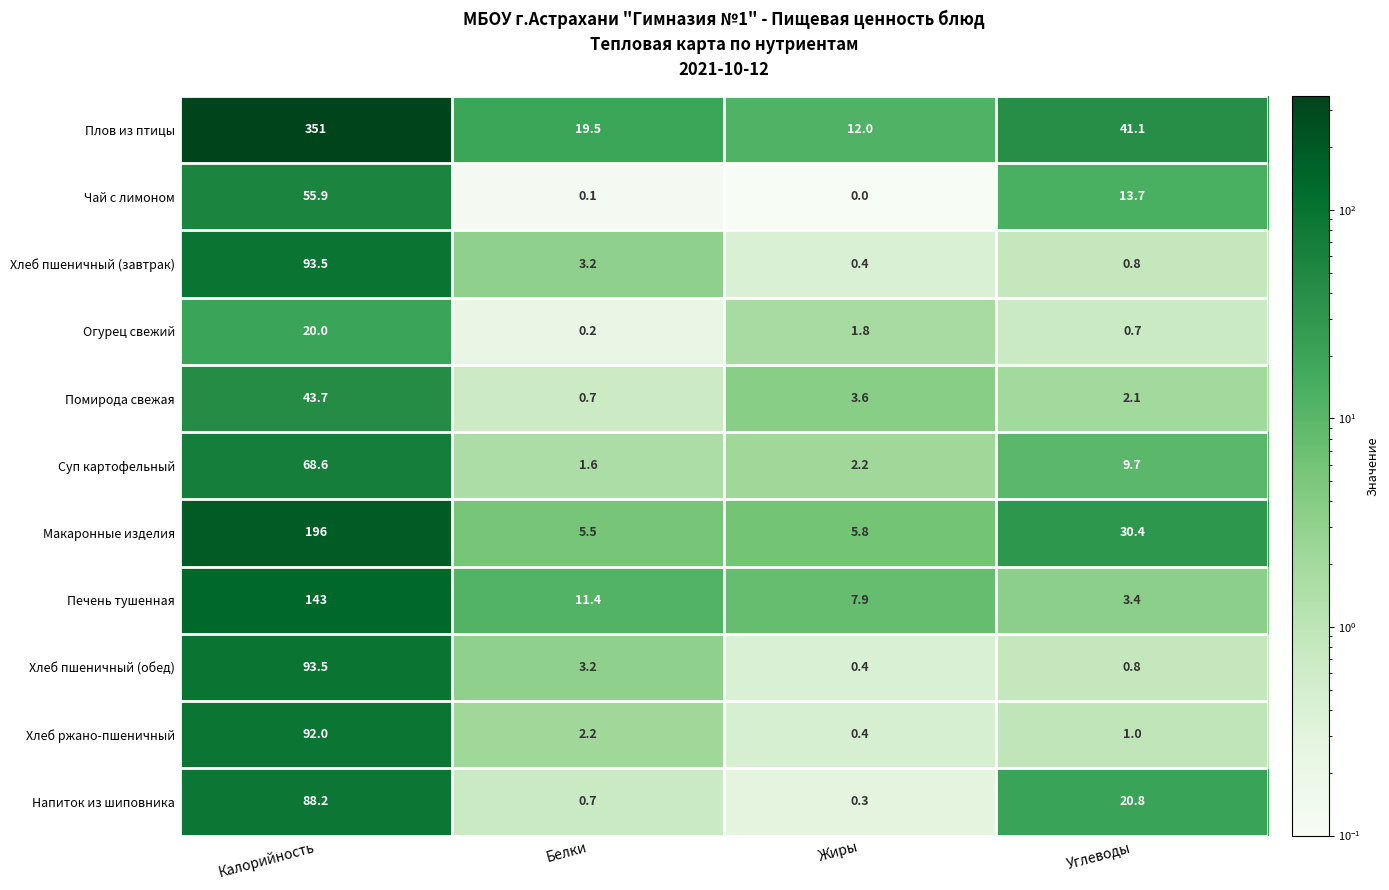

What is the spread (max minus min) of values at Углеводы?

40.4